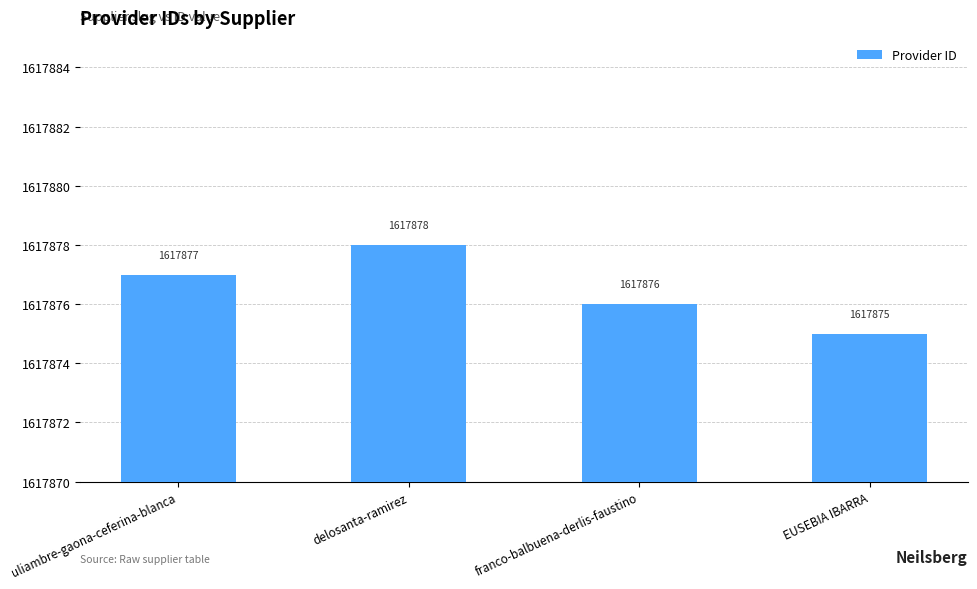

What is the value of the 4th bar from the left?

1617875